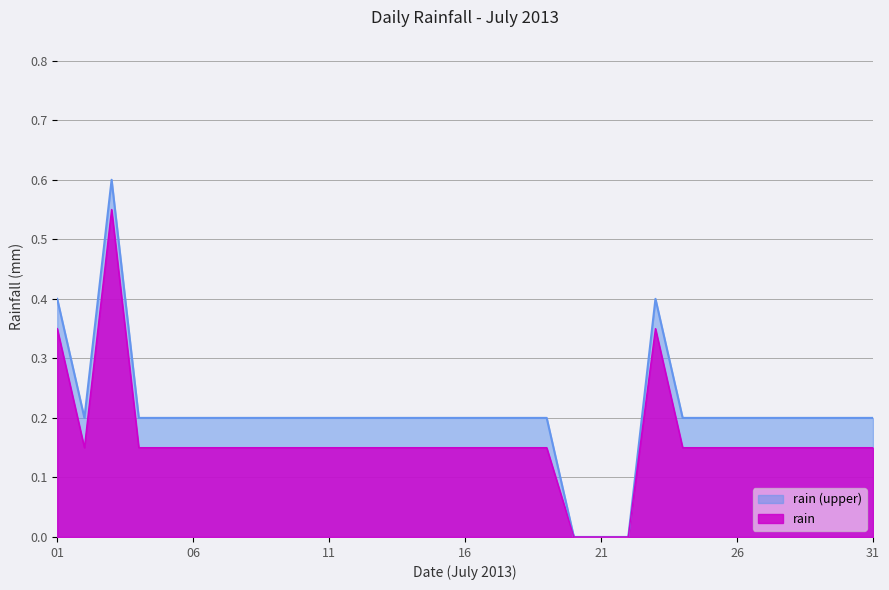

How many points are higher than both their immediate neighbors (excluding endpoints)?

2